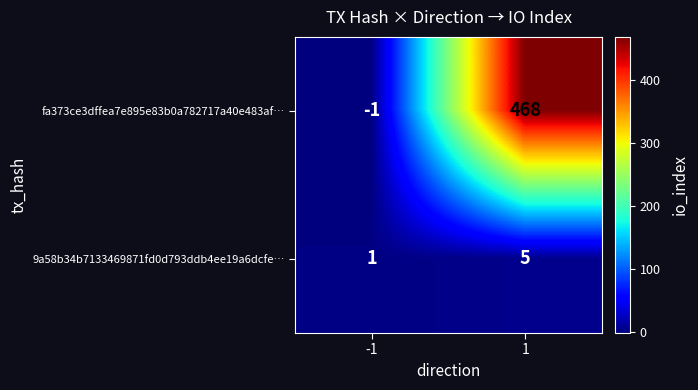

What is the maximum value for fa373ce3dffea7e895e83b0a782717a40e483af…?

468